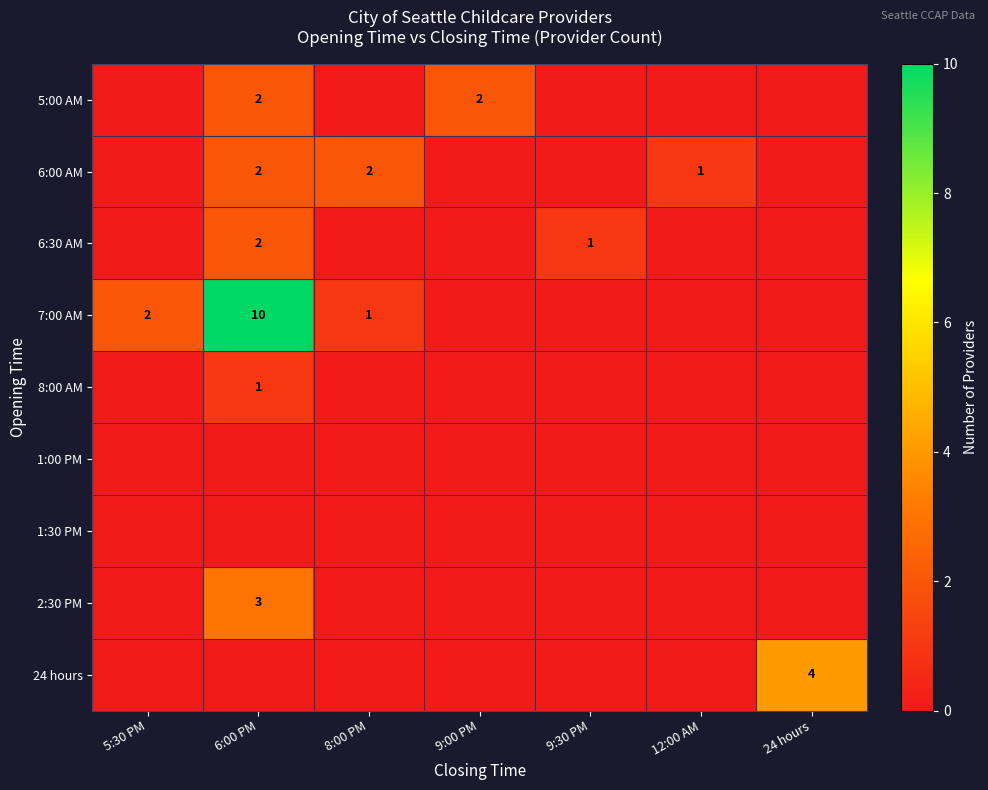

At which category is the sum across all series the highest?

6:00 PM